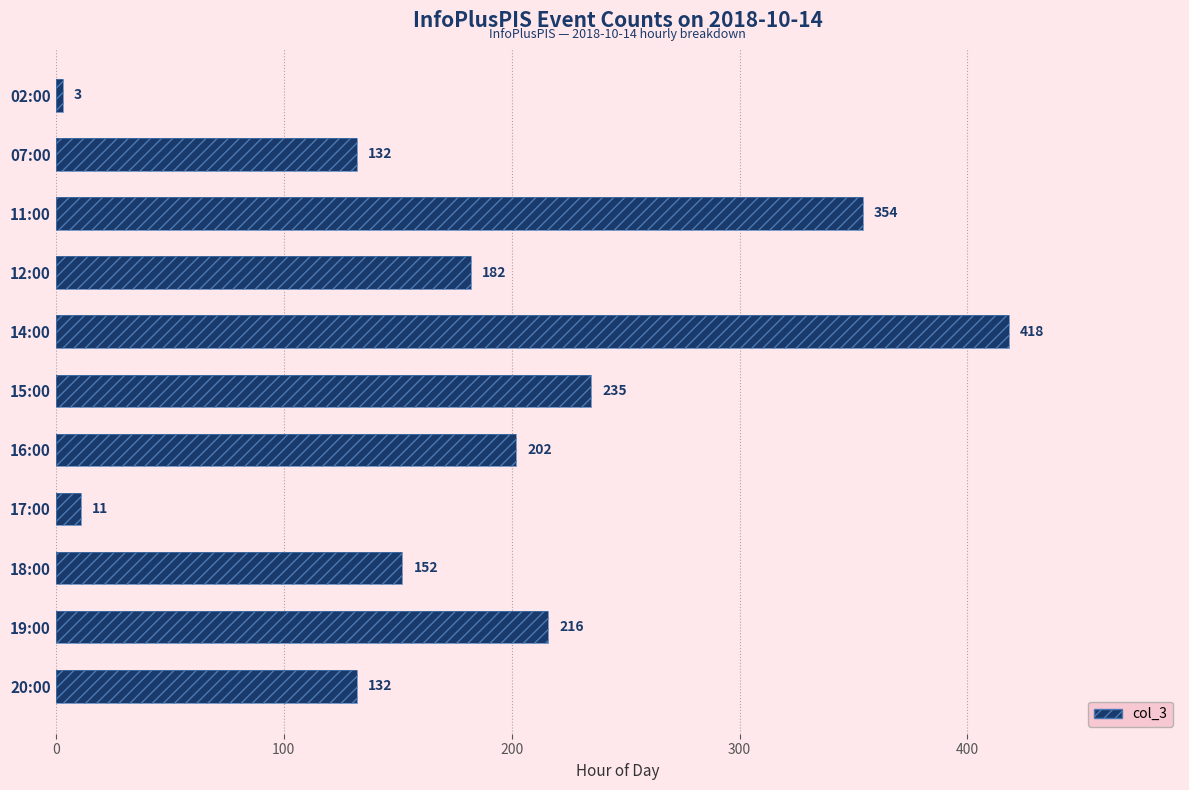

Between 11:00 and 16:00, which is larger?

11:00